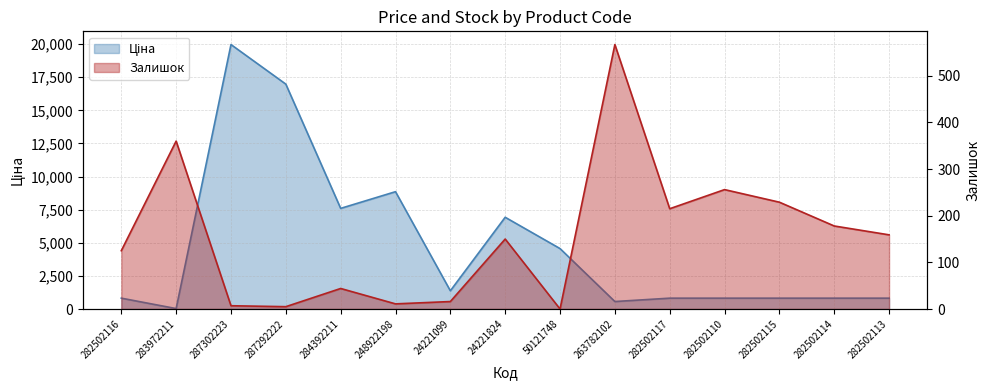

In Ціна, how many points are higher than both neighbors (excluding endpoints)?

3